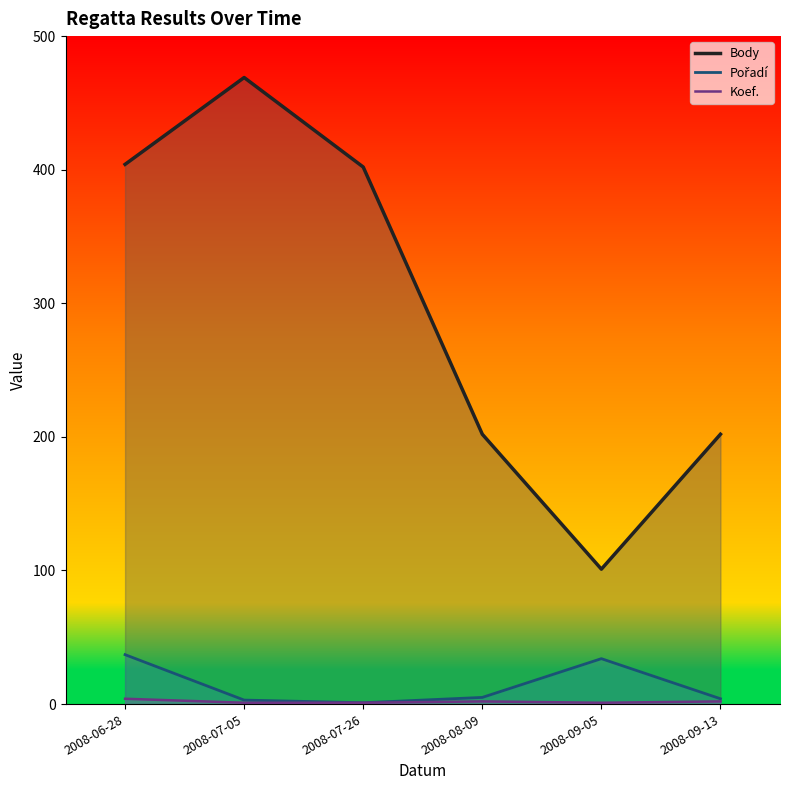

What is the difference between the highest and lowest values at 2008-09-05?

100